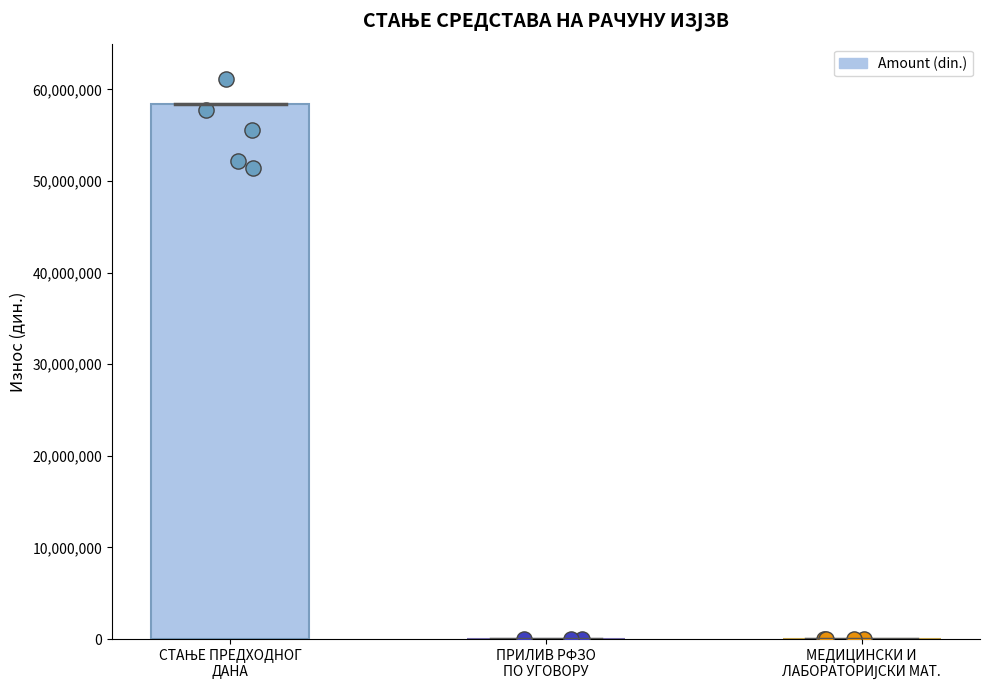

What is the change in value from СТАЊЕ ПРЕДХОДНОГ
ДАНА to МЕДИЦИНСКИ И
ЛАБОРАТОРИЈСКИ МАТ.?

-58422548.4